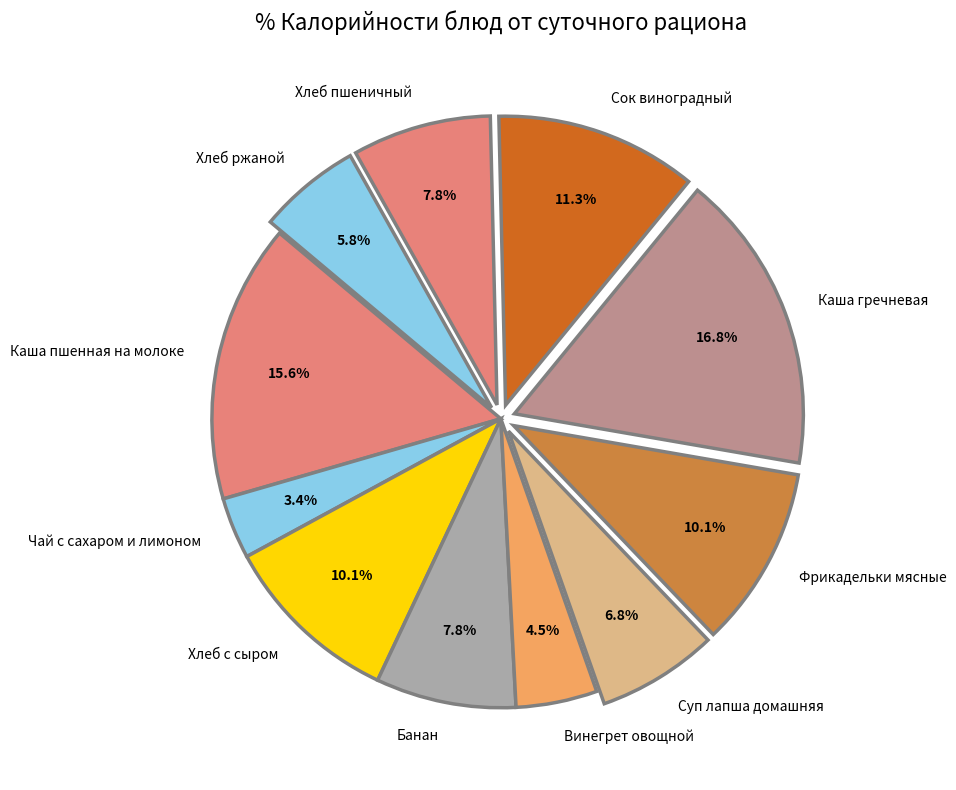

True or false: Сок виноградный accounts for 11% of the total.

True